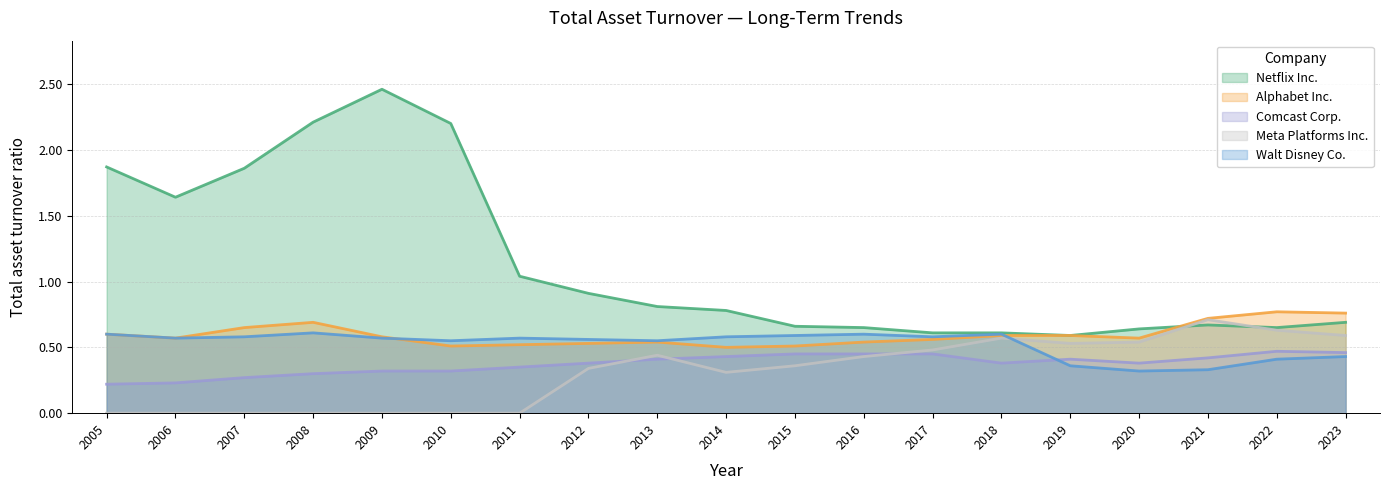

True or false: Meta Platforms Inc. and Alphabet Inc. intersect in this chart.

False